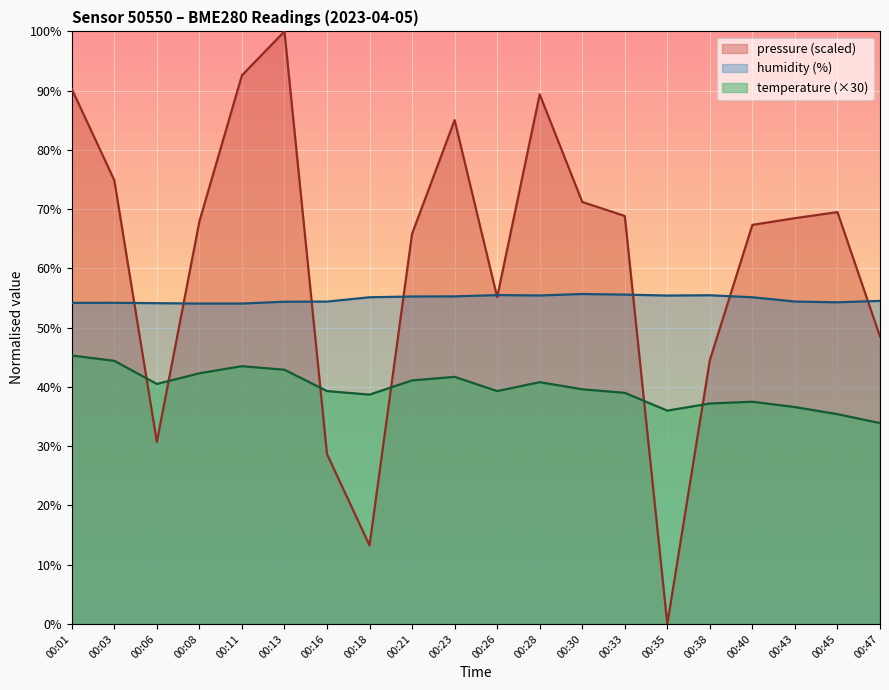

Where does the temperature series first go above 39?

00:01